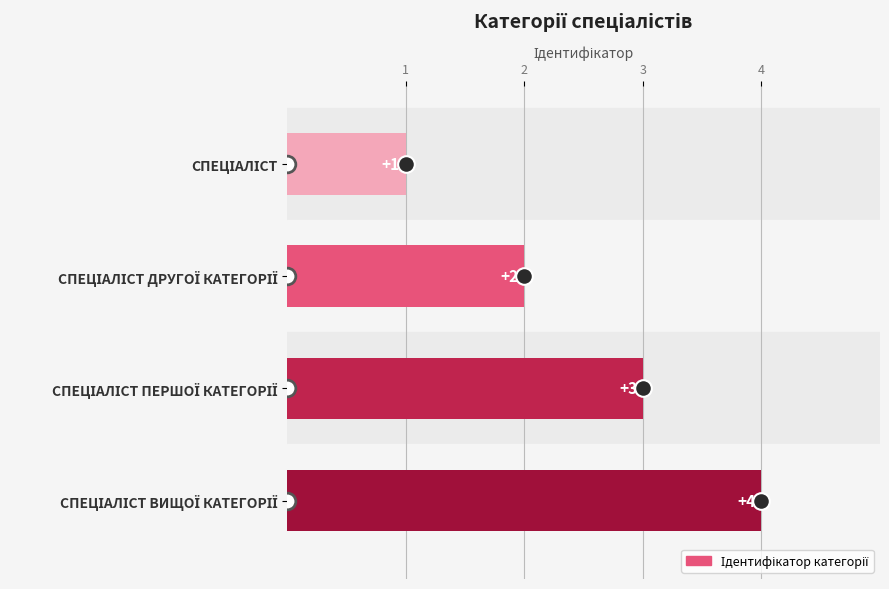

Count the number of categories in the chart.

4